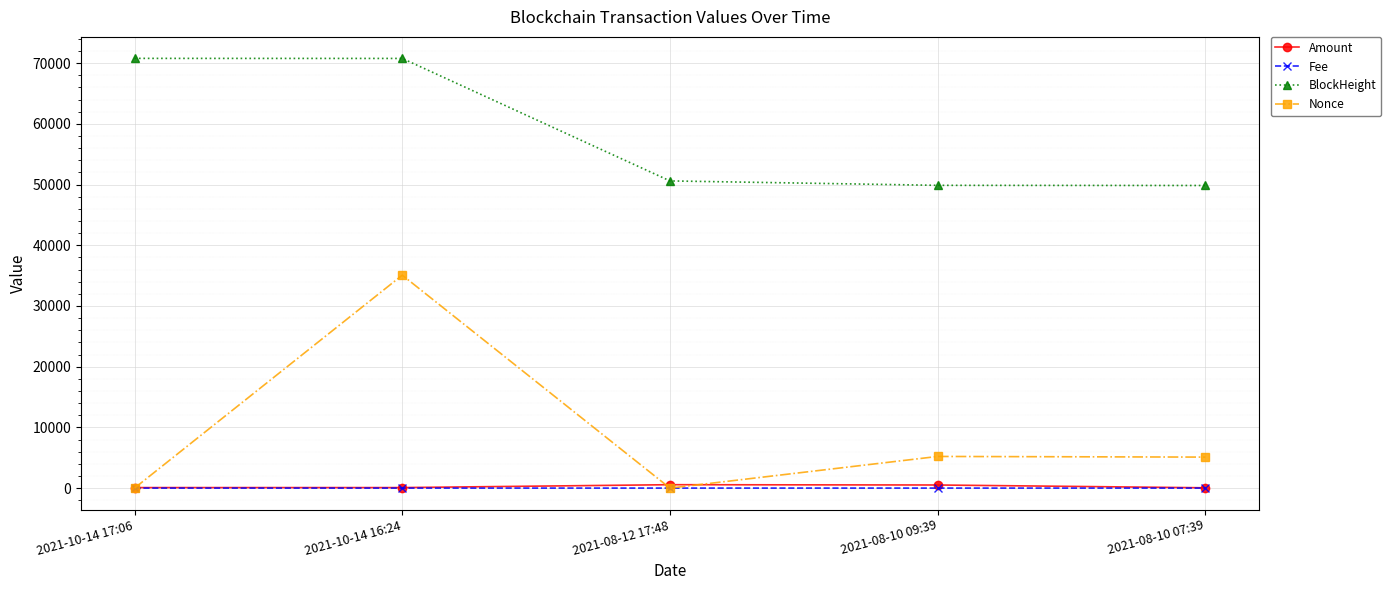

At which category is the sum across all series the highest?

2021-10-14 16:24